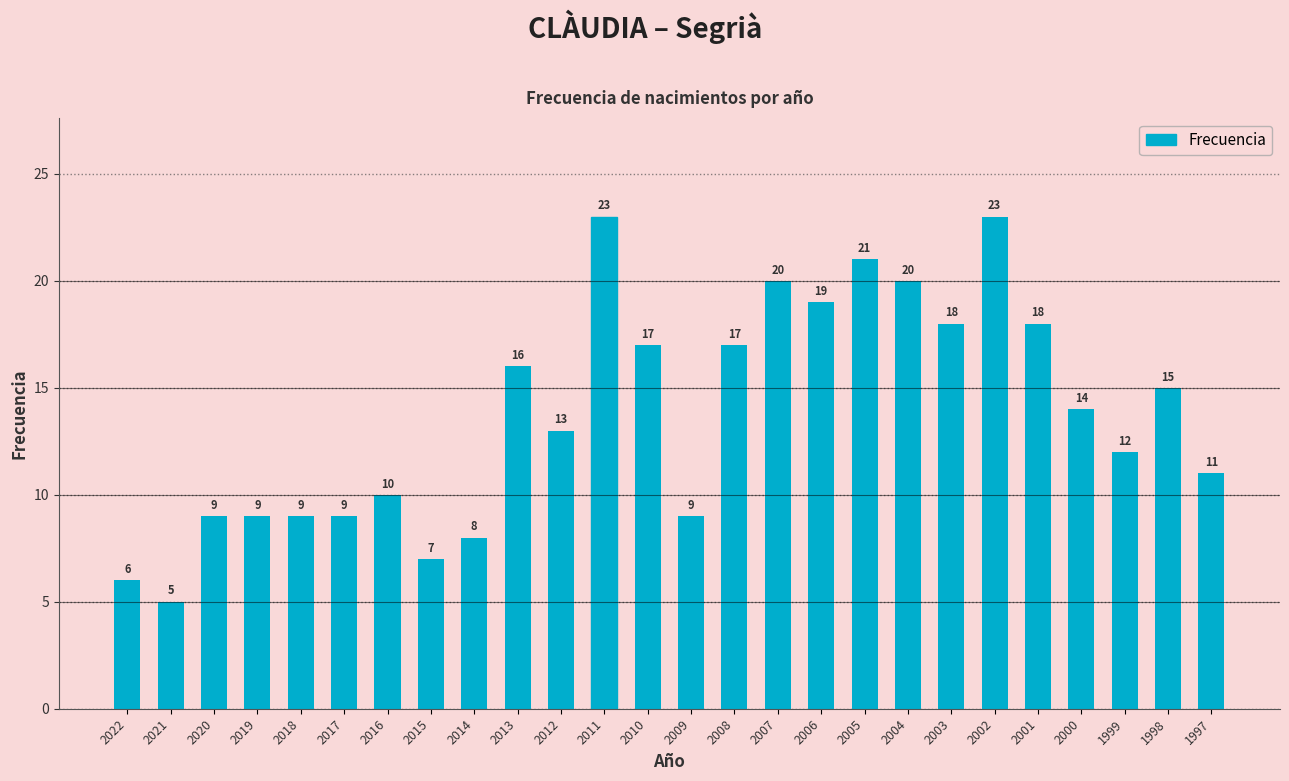

What is the value of the 19th bar from the left?

20